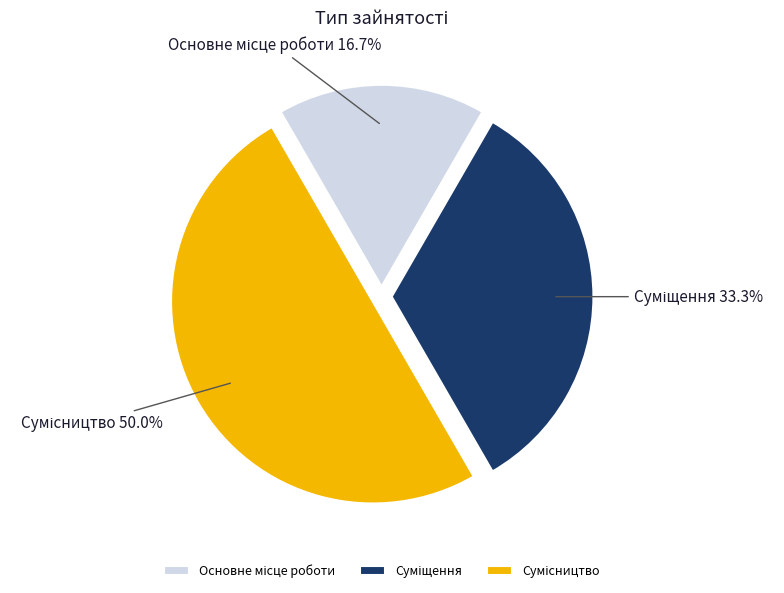

To the nearest percent, what is the difference between the largest and smallest slice percentages?

33%